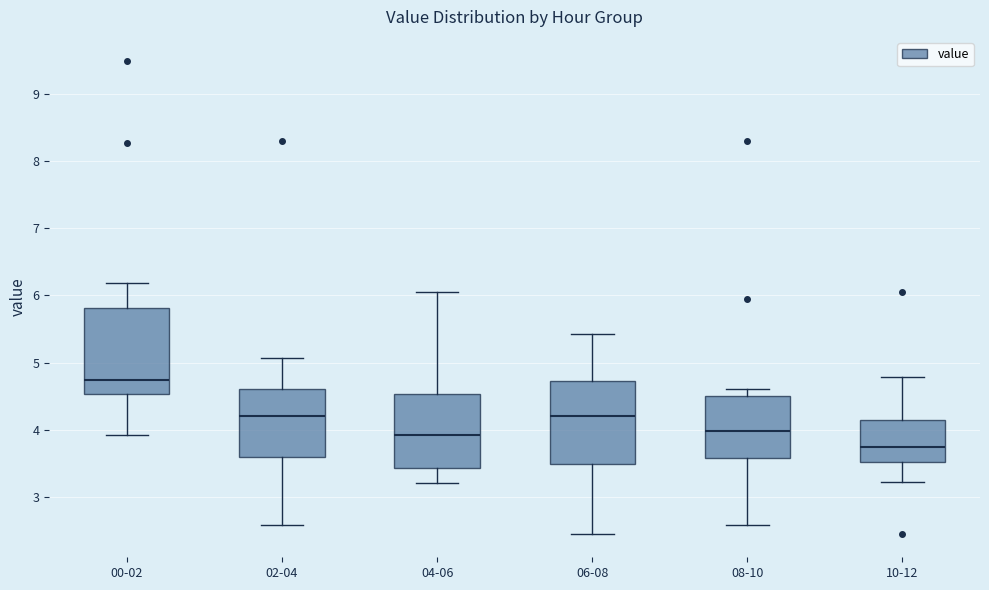

Reading left to right, transcribe this box plot: for each box, give where its median line is, the range the box spans, and where its two whiskers end, as read against the y-axis. The values are not printed on the chart, so give them approximately, as read against the axis.

00-02: median 4.7, box 4.5 to 5.8, whiskers 3.9 to 6.2
02-04: median 4.2, box 3.6 to 4.6, whiskers 2.6 to 5.1
04-06: median 3.9, box 3.4 to 4.5, whiskers 3.2 to 6.1
06-08: median 4.2, box 3.5 to 4.7, whiskers 2.5 to 5.4
08-10: median 4.0, box 3.6 to 4.5, whiskers 2.6 to 4.6
10-12: median 3.7, box 3.5 to 4.2, whiskers 3.2 to 4.8